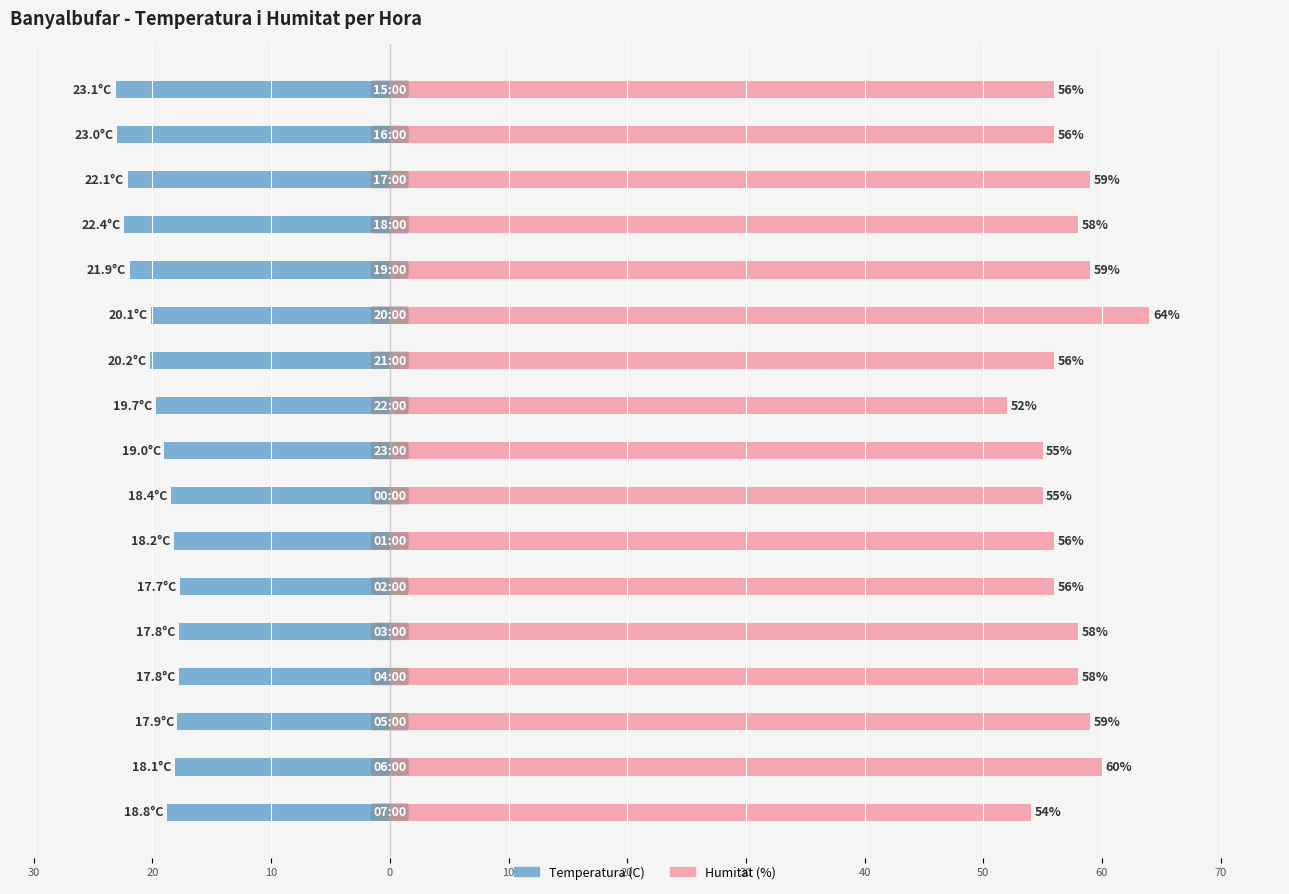

The Temperatura (C) series shows -22.4 at 13. True or false?

True